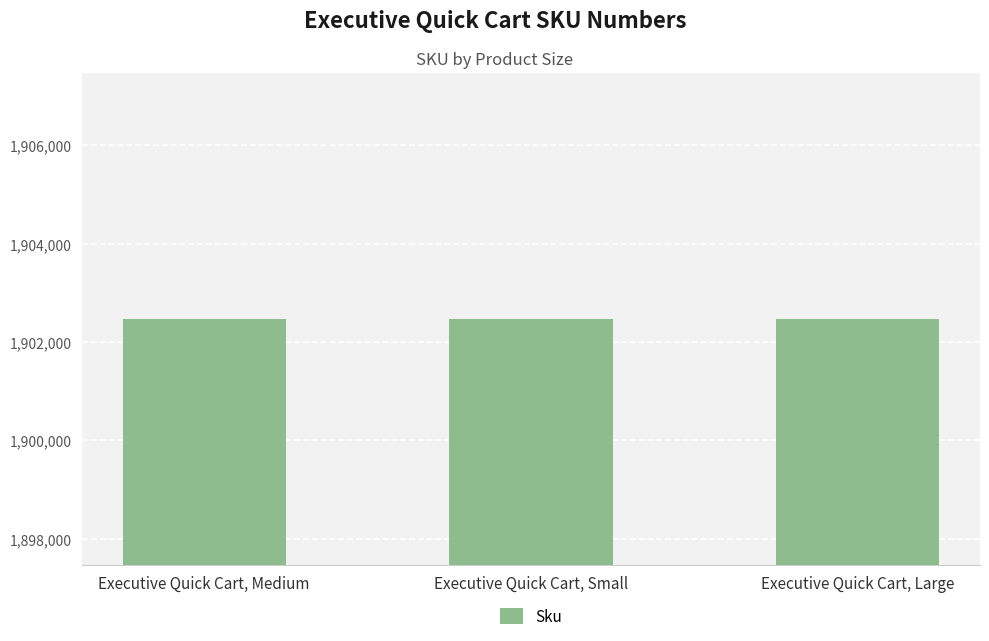

What is the average value?

1902466